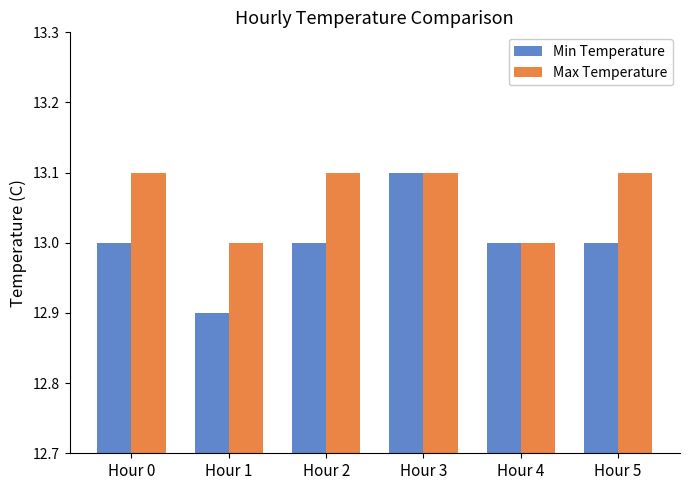

Does the chart contain stacked bars?

No